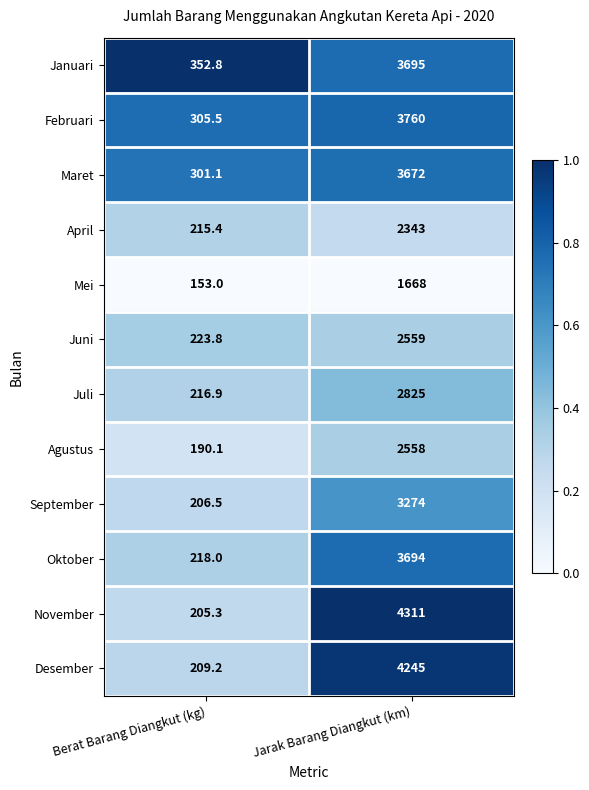

What is the difference between the Agustus values at Jarak Barang Diangkut (km) and Berat Barang Diangkut (kg)?

2367.9